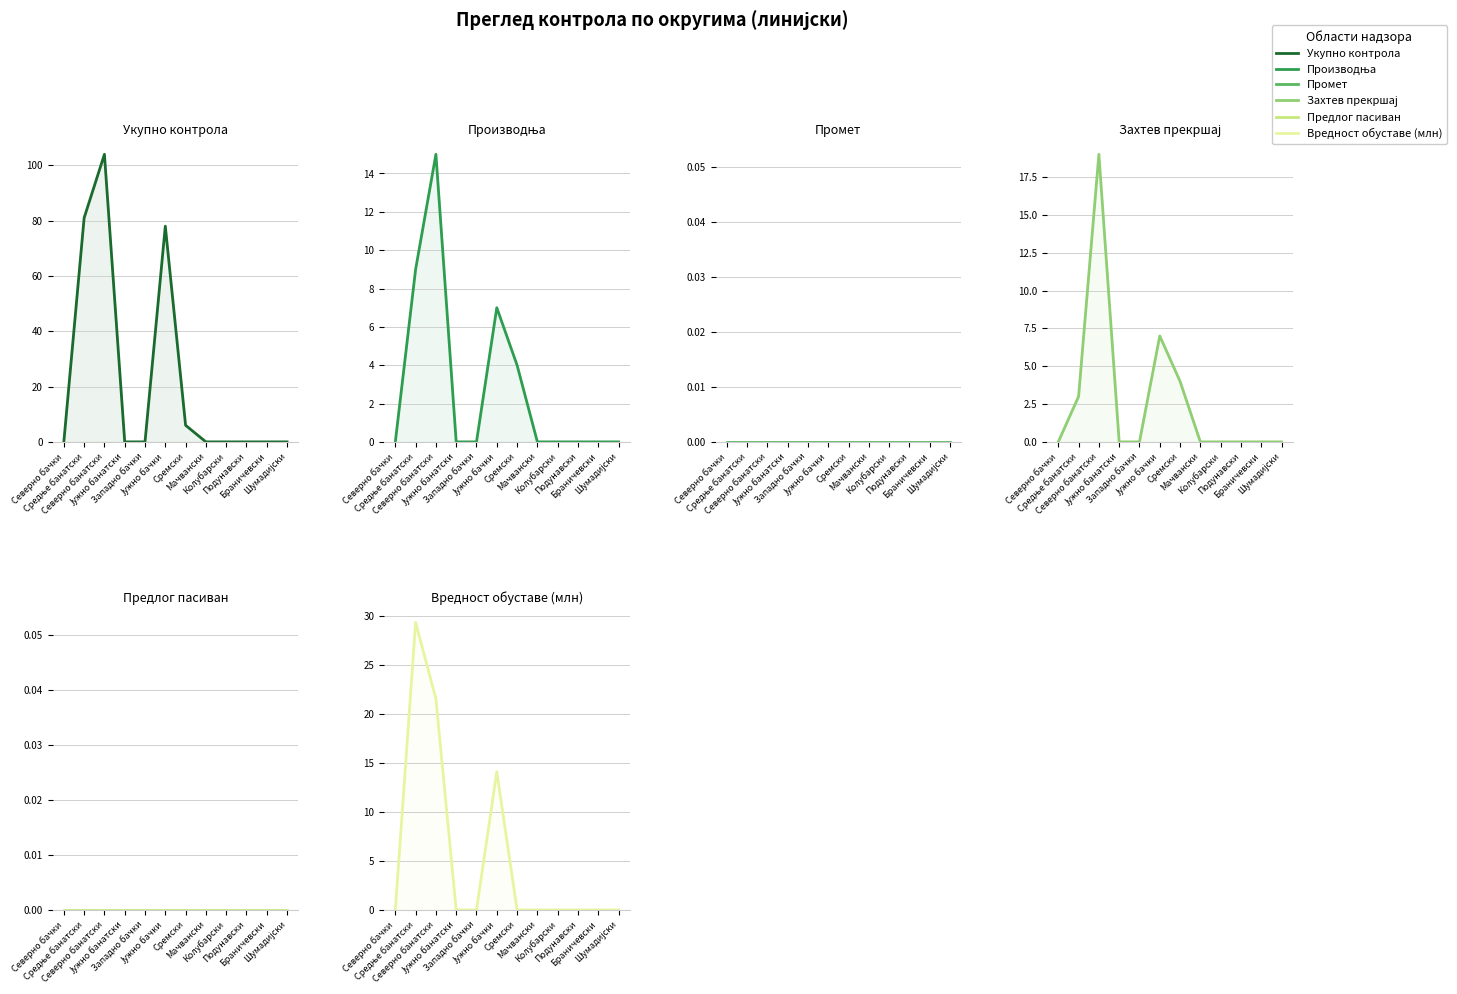

Rank the series by their maximum value, from highest to lowest.

Укупно контрола, Вредност обуставе (млн), Захтев прекршај, Производња, Промет, Предлог пасиван